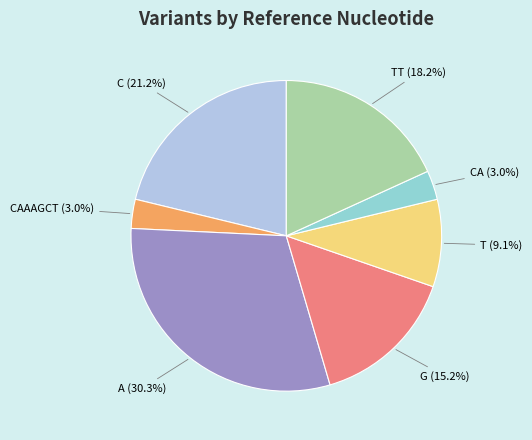

Is there a majority slice in this chart?

No